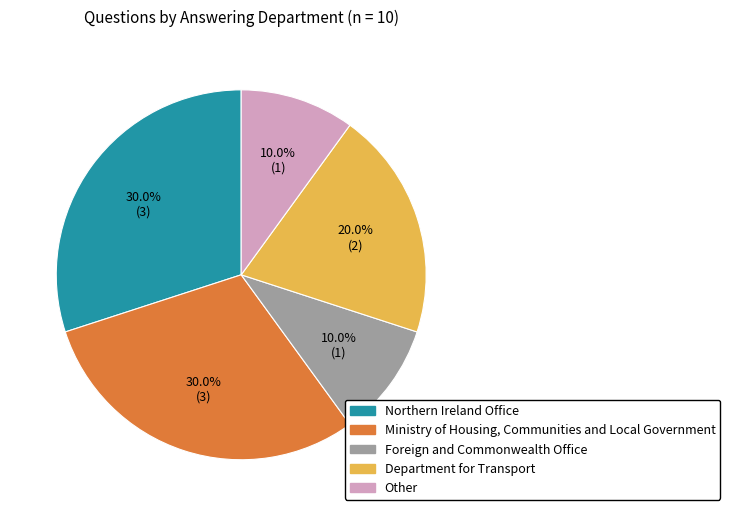

Approximately how many times larger is the value at Northern Ireland Office compared to Ministry of Housing, Communities and Local Government?

1.0